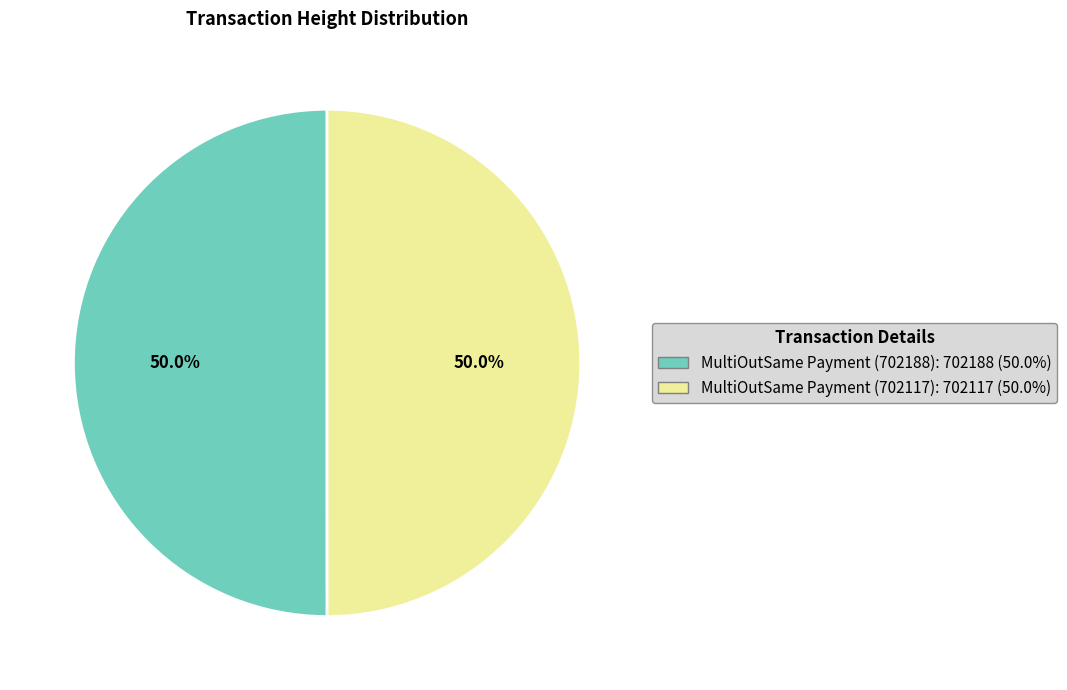

Combined, do MultiOutSame Payment (702188) and MultiOutSame Payment (702117) account for over 50%?

Yes